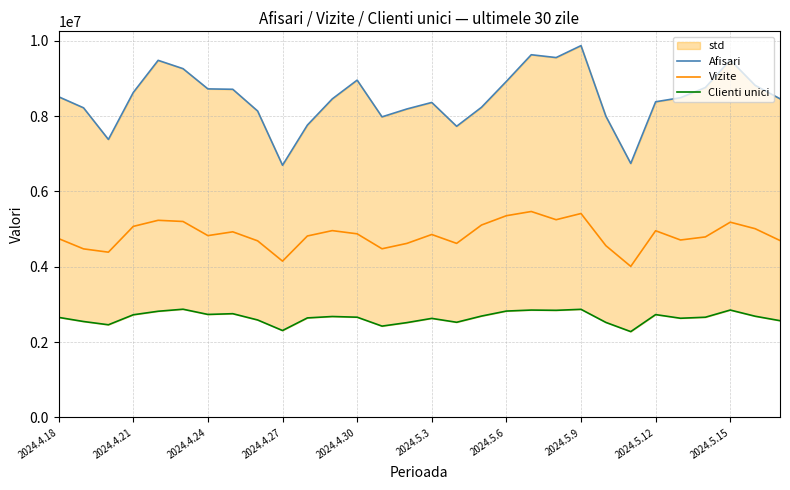

Which series has the widest spread of values?

Afisari